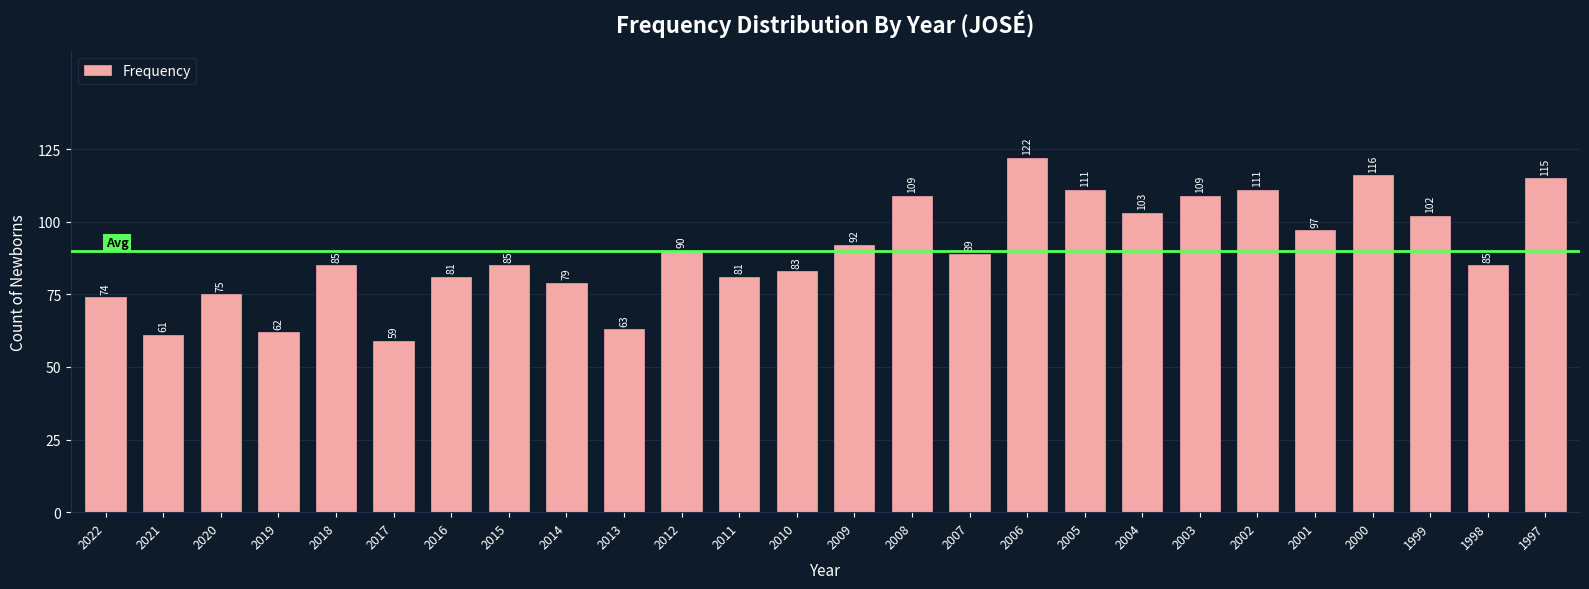

Reading right to left, what are all the values shown in this chart?

115	85	102	116	97	111	109	103	111	122	89	109	92	83	81	90	63	79	85	81	59	85	62	75	61	74